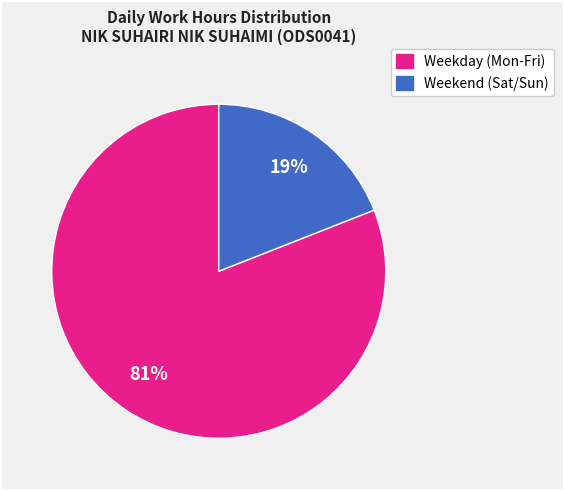

To the nearest percent, what is the average slice percentage?

50%